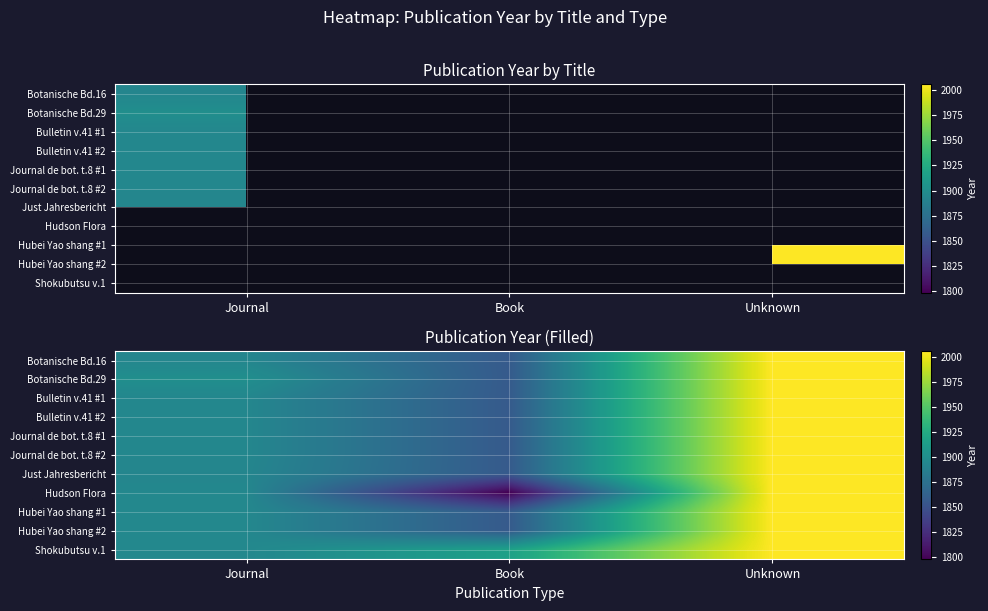

Which series changed the most between Journal and Book?

Hudson Flora